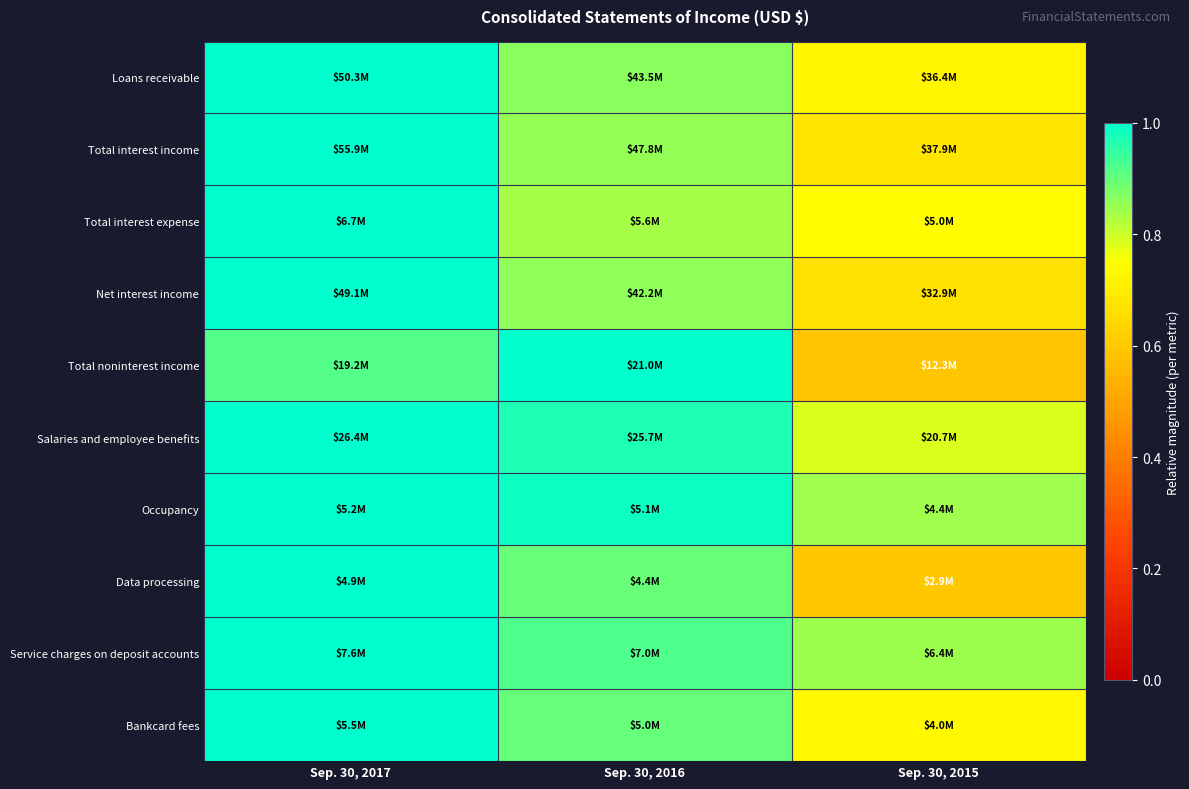

Reading right to left, what are all the values shown in this chart?

Loans receivable: Sep. 30, 2015=0.7	Sep. 30, 2016=0.9	Sep. 30, 2017=1.0
Total interest income: Sep. 30, 2015=0.7	Sep. 30, 2016=0.9	Sep. 30, 2017=1.0
Total interest expense: Sep. 30, 2015=0.7	Sep. 30, 2016=0.8	Sep. 30, 2017=1.0
Net interest income: Sep. 30, 2015=0.7	Sep. 30, 2016=0.9	Sep. 30, 2017=1.0
Total noninterest income: Sep. 30, 2015=0.6	Sep. 30, 2016=1.0	Sep. 30, 2017=0.9
Salaries and employee benefits: Sep. 30, 2015=0.8	Sep. 30, 2016=1.0	Sep. 30, 2017=1.0
Occupancy: Sep. 30, 2015=0.8	Sep. 30, 2016=1.0	Sep. 30, 2017=1.0
Data processing: Sep. 30, 2015=0.6	Sep. 30, 2016=0.9	Sep. 30, 2017=1.0
Service charges on deposit accounts: Sep. 30, 2015=0.8	Sep. 30, 2016=0.9	Sep. 30, 2017=1.0
Bankcard fees: Sep. 30, 2015=0.7	Sep. 30, 2016=0.9	Sep. 30, 2017=1.0